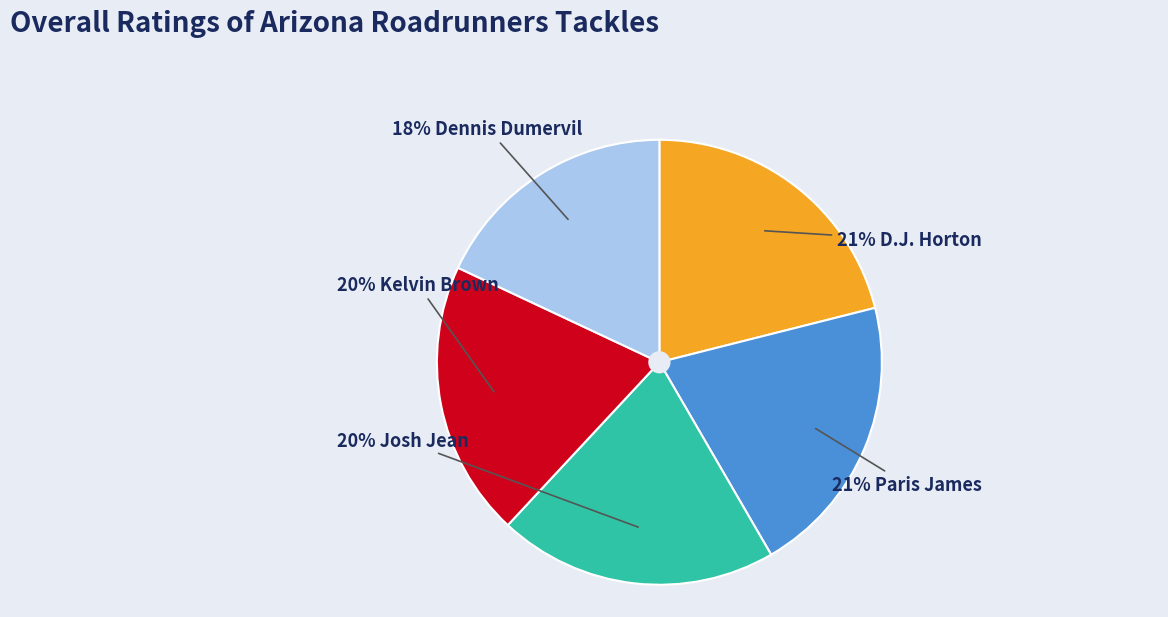

How many slices are in this pie chart?

5